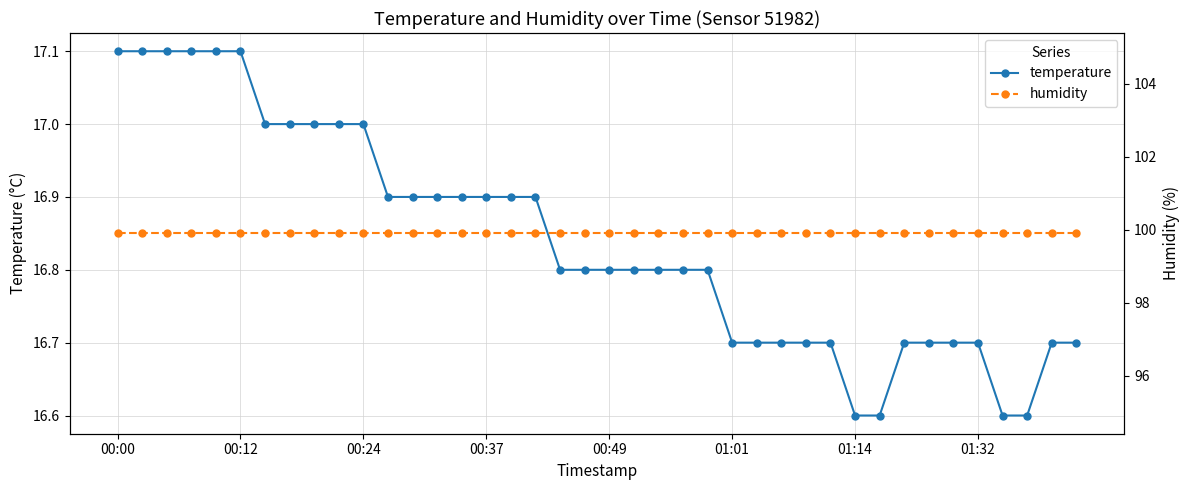

How many lines are shown in the chart?

2